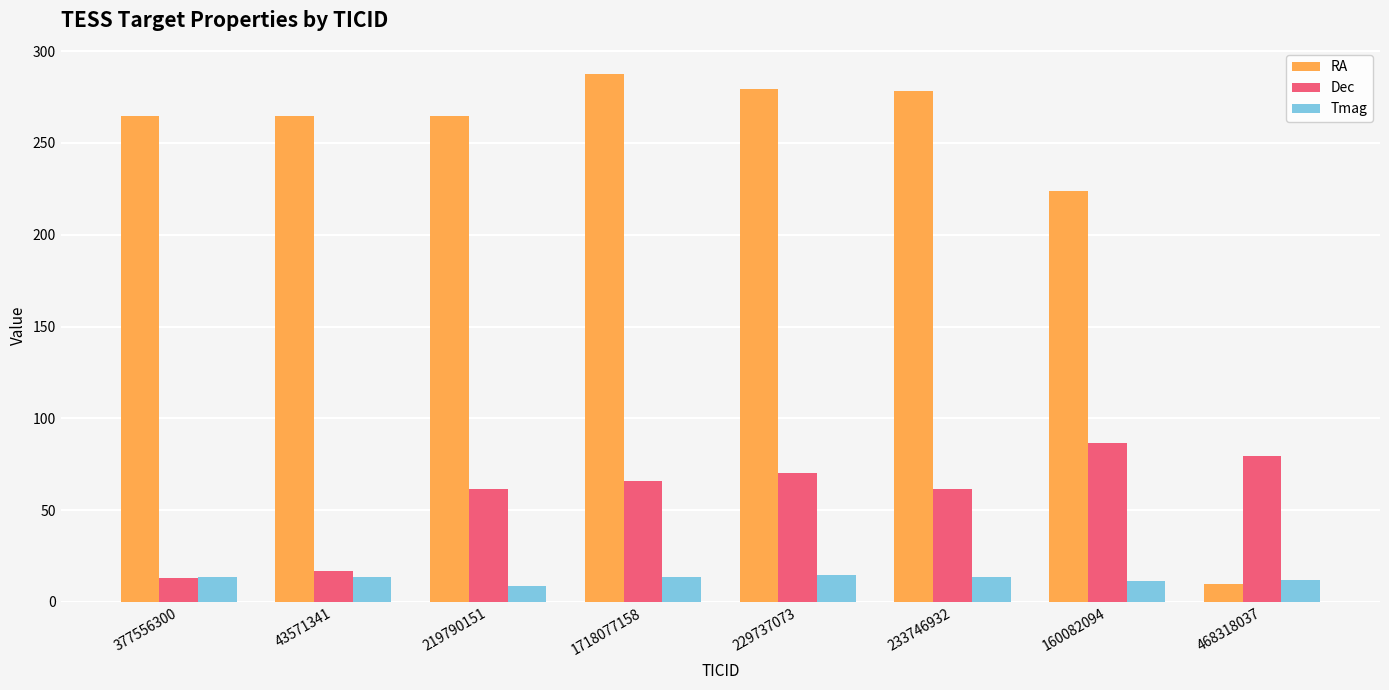

What is the total value across all series at 229737073?

364.4